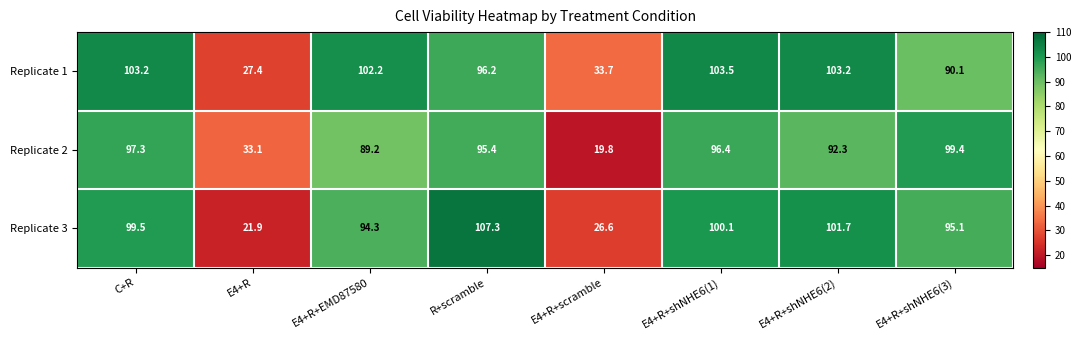

What is the total value across all series at E4+R+scramble?

80.1